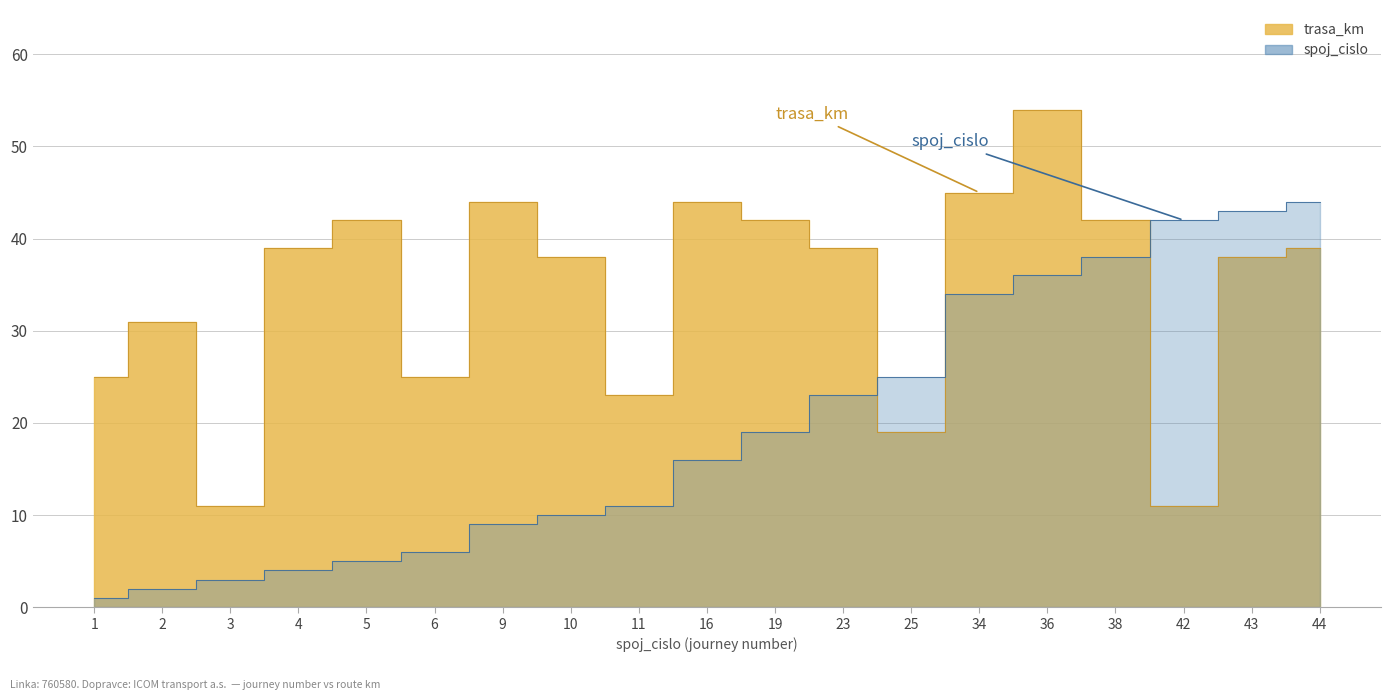

True or false: trasa_km has a value of 72 at 16.

False